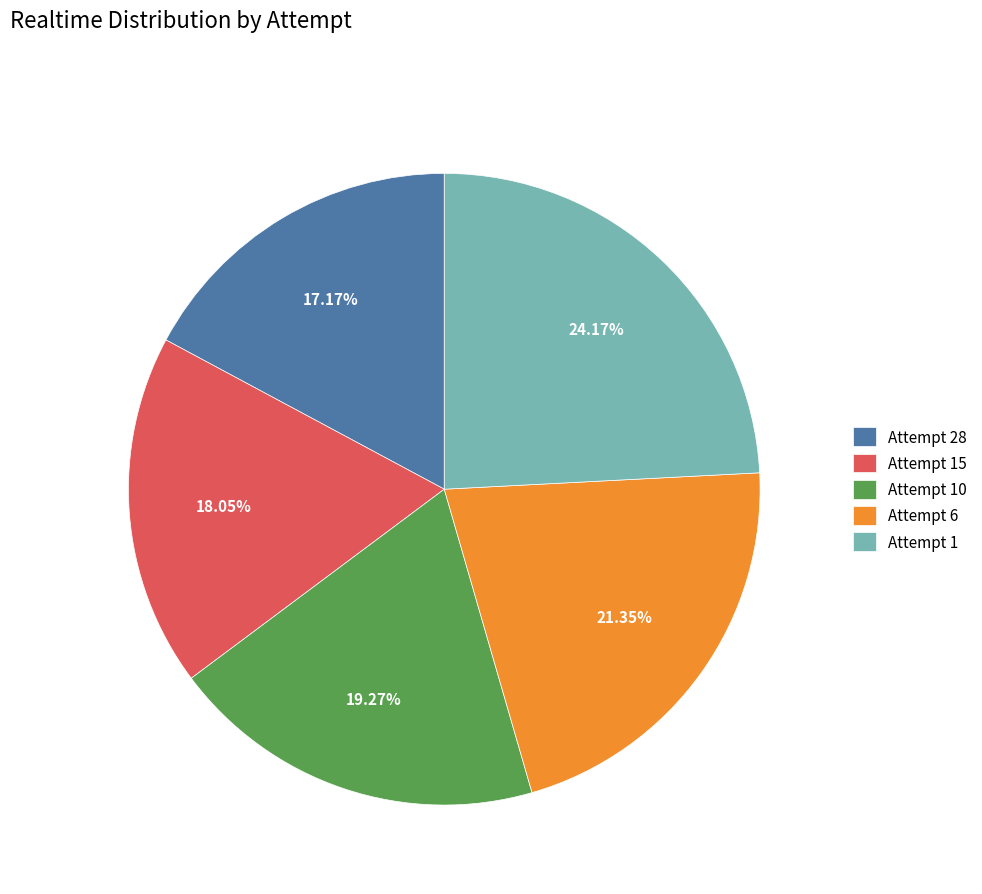

Rank the categories by value from highest to lowest.

Attempt 1, Attempt 6, Attempt 10, Attempt 15, Attempt 28